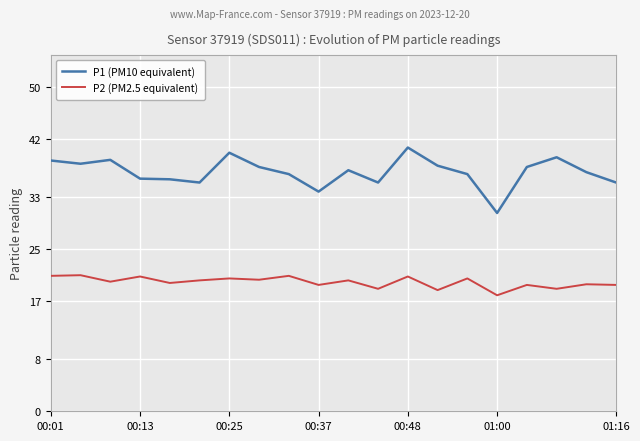

What is the difference between the maximum and minimum values in the P1 (PM10 equivalent) series?

10.1